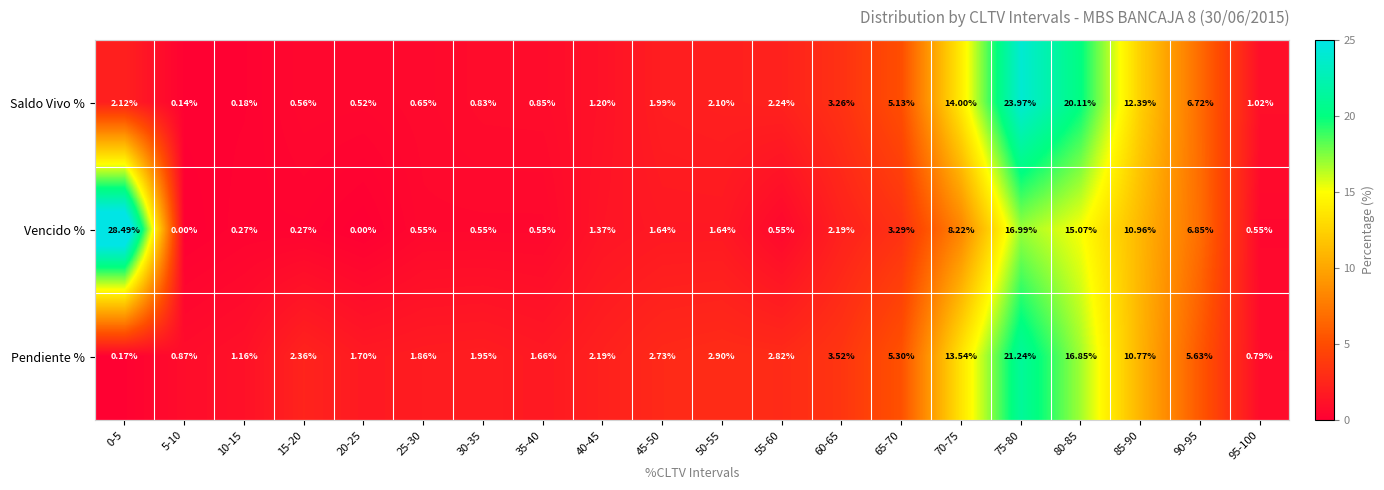

At how many categories does at least one series exceed 12?

5